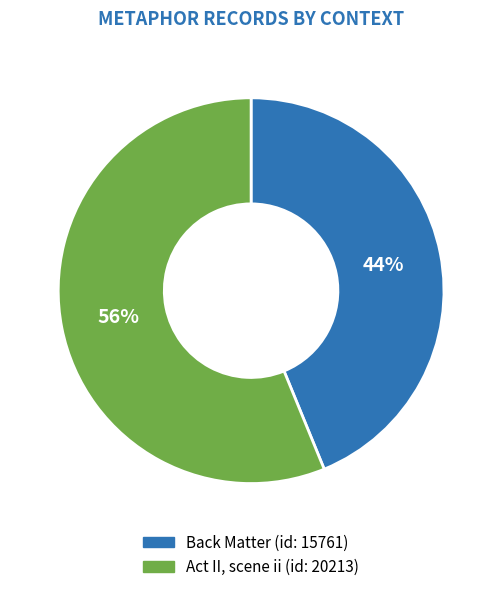

To the nearest percent, what is the difference between the Act II, scene ii and Back Matter slice percentages?

12%